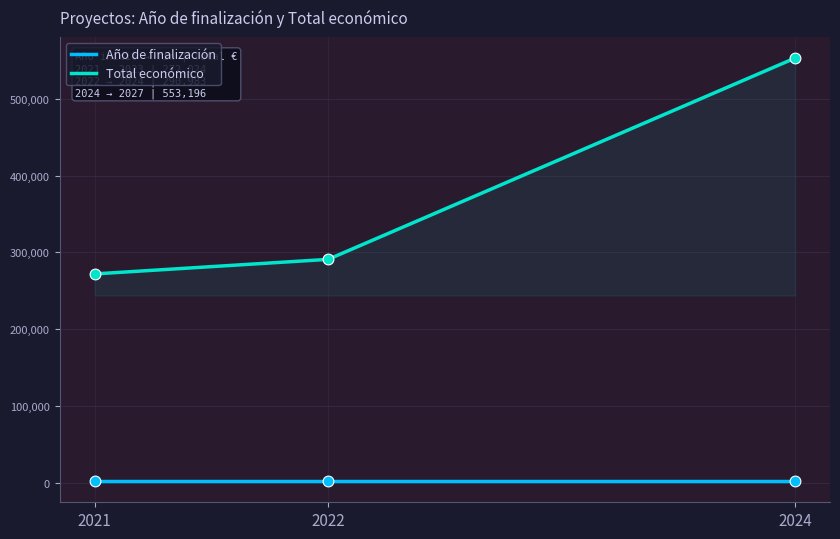

At which category is the sum across all series the highest?

2024